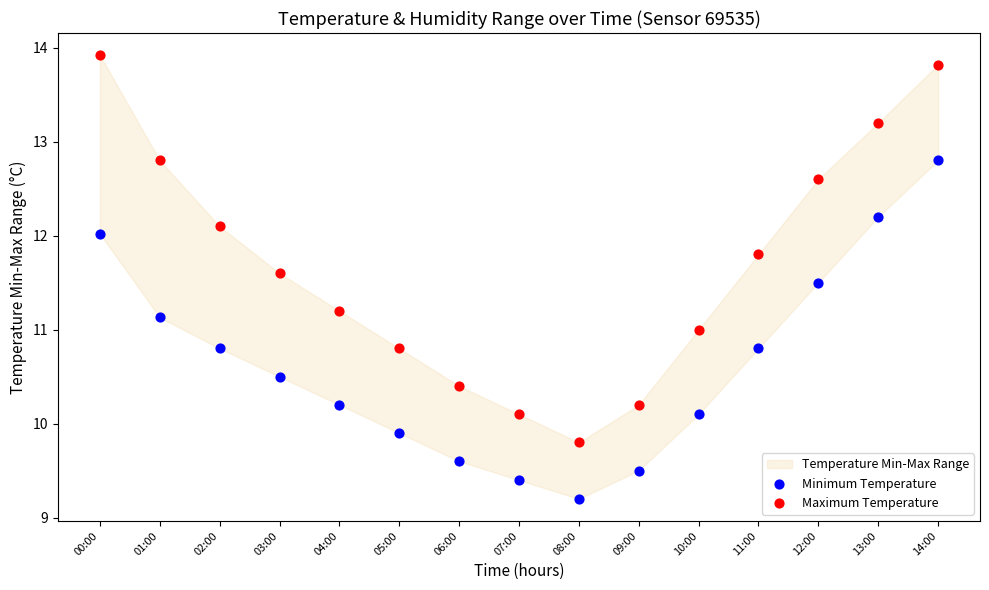

Across all data points, what is the range of Y values (max minus min)?

4.7